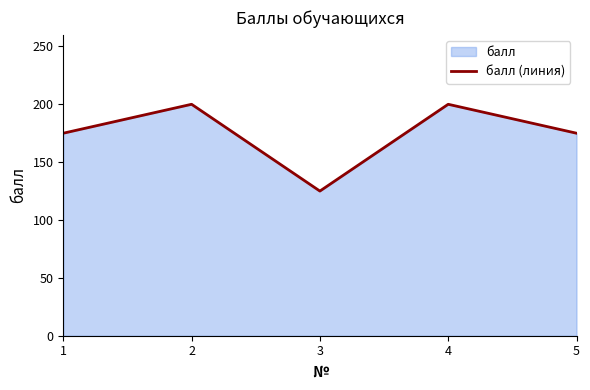

The value at 2 is 124. True or false?

False